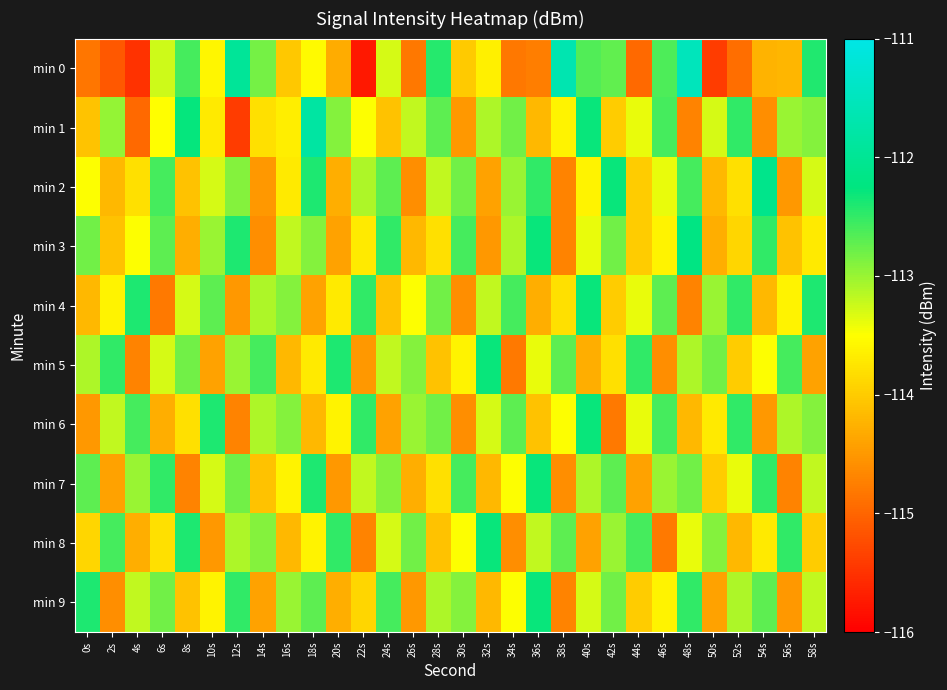

What is the maximum value shown in the chart?

-111.5